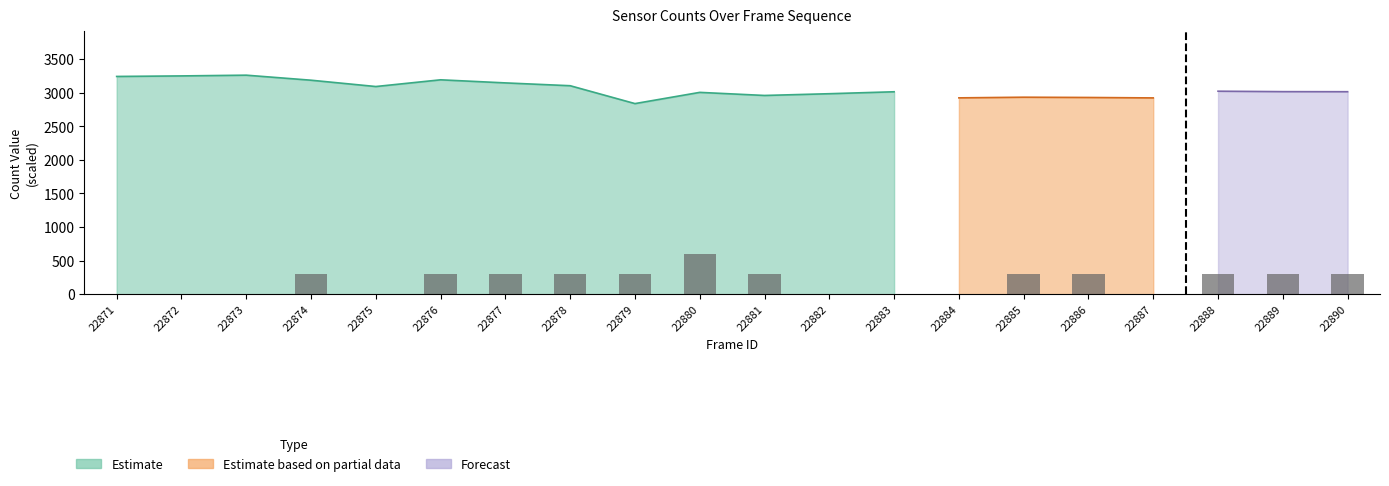

What is the sum of all values?

3900